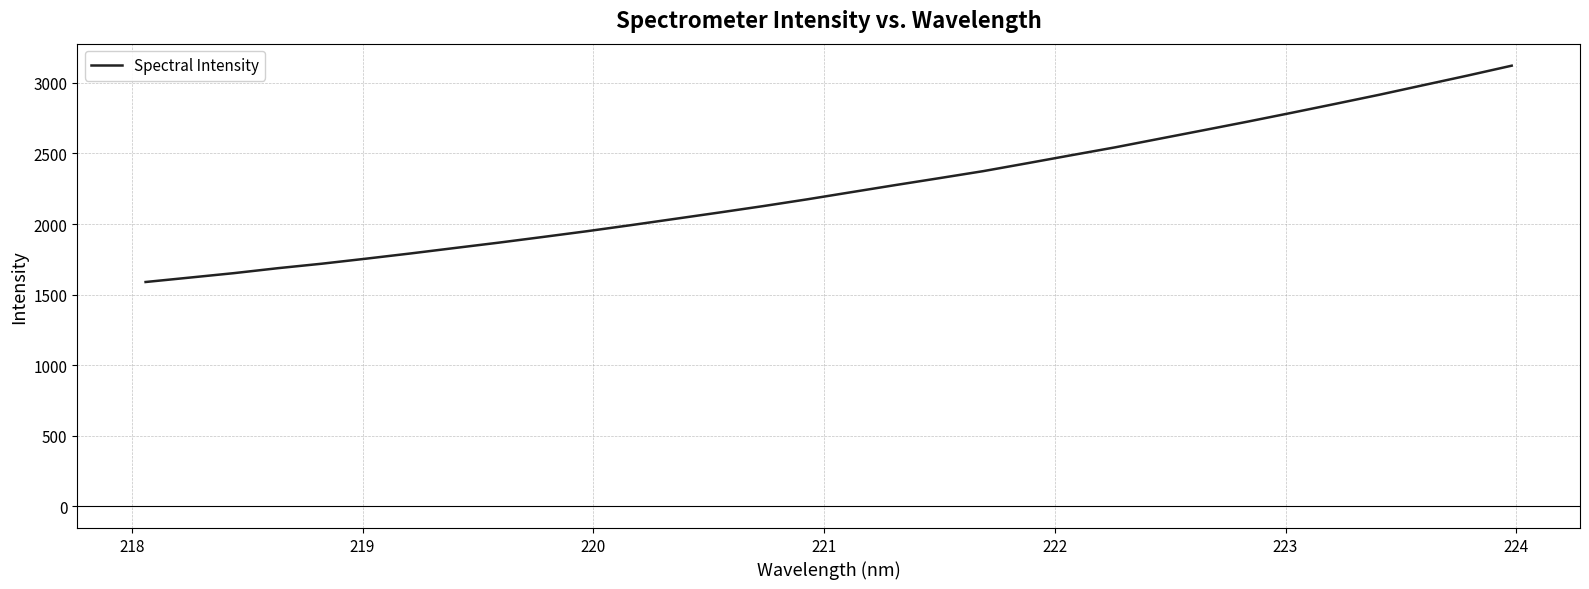

What is the maximum value shown in the chart?

3122.8